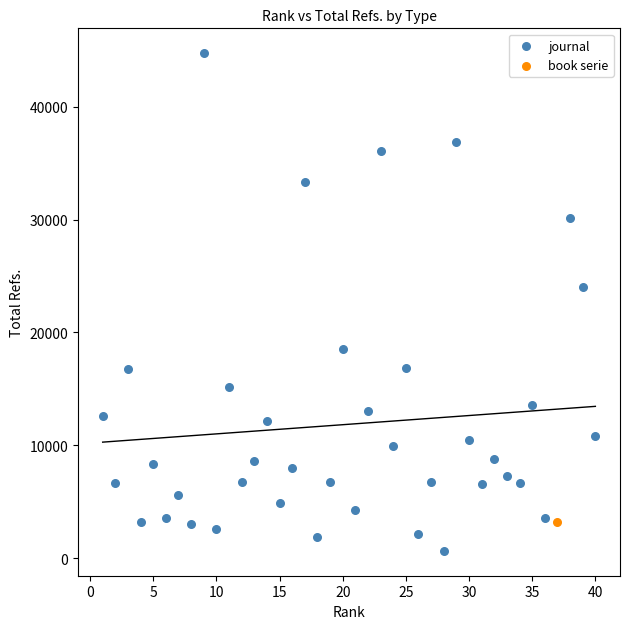

What are all the series names shown in the legend?

journal, book serie